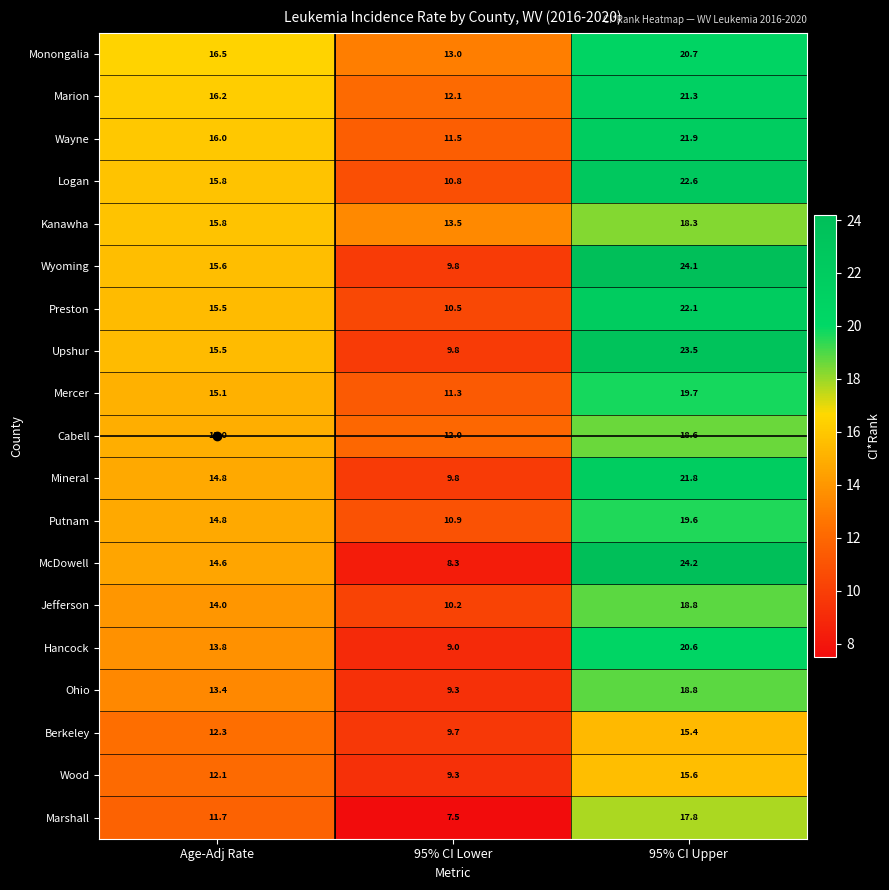

Is it true that Upshur equals 14.7 at 95% CI Lower?

False